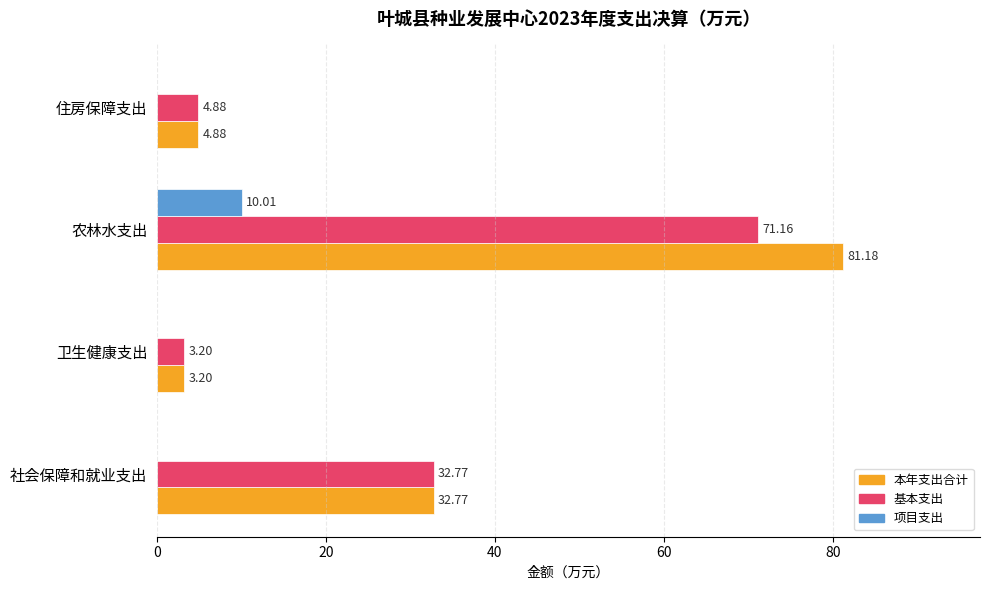

What is the sum of all 本年支出合计 values?

122.0